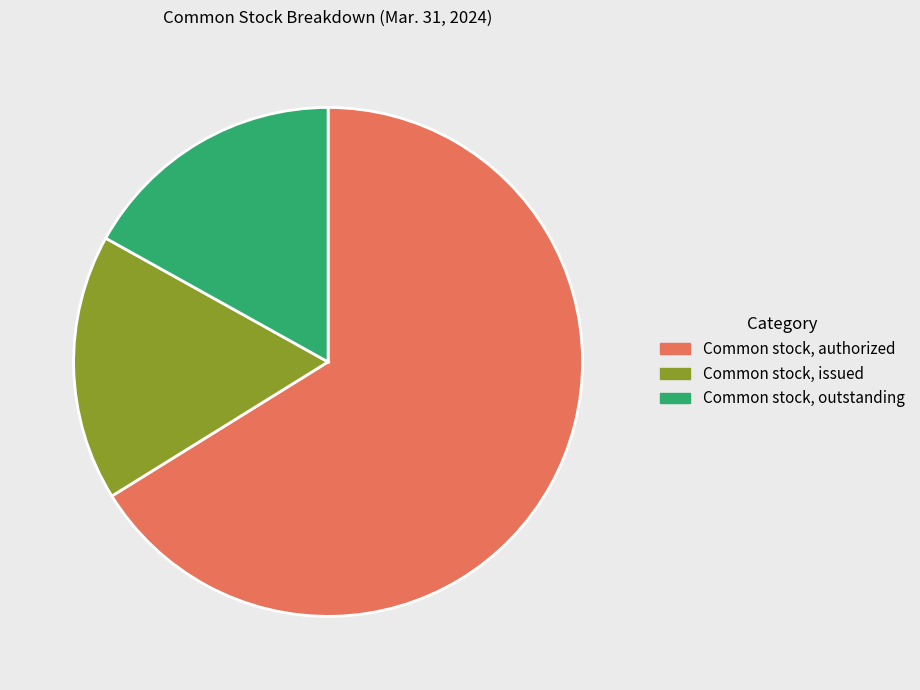

How many slices are in this pie chart?

3